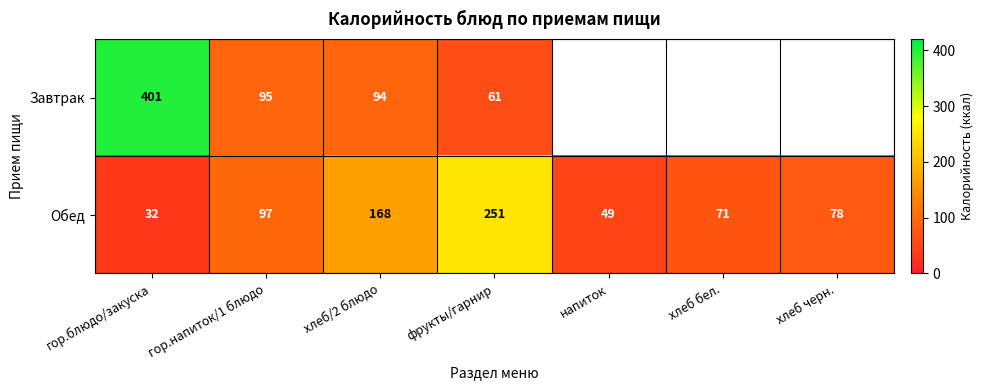

True or false: Обед has a value of 449.9 at фрукты/гарнир.

False